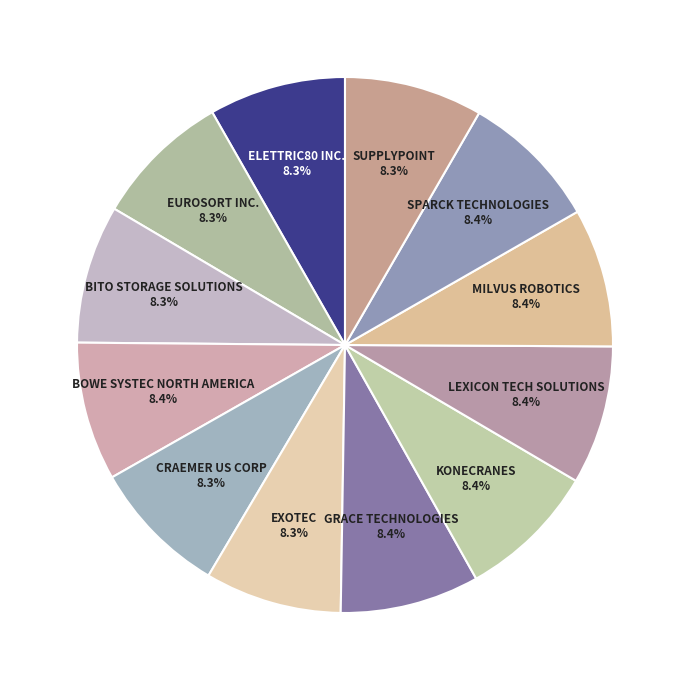

Count the number of slices in the pie.

12